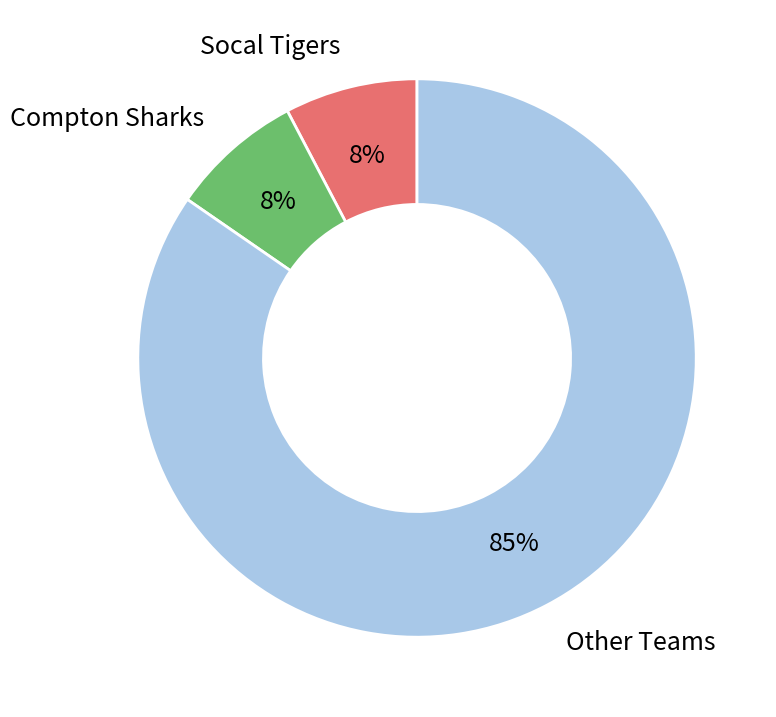

Combined, do Compton Sharks and Socal Tigers account for over 50%?

No